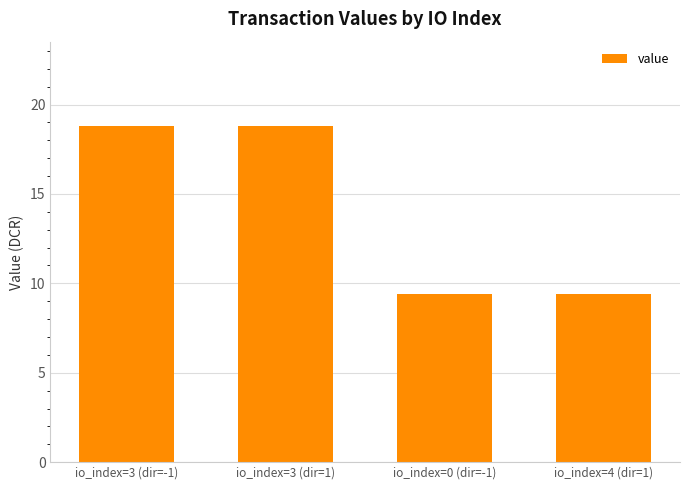

Reading left to right, transcribe all the data shown in this chart.

io_index=3 (dir=-1)=18.8	io_index=3 (dir=1)=18.8	io_index=0 (dir=-1)=9.4	io_index=4 (dir=1)=9.4